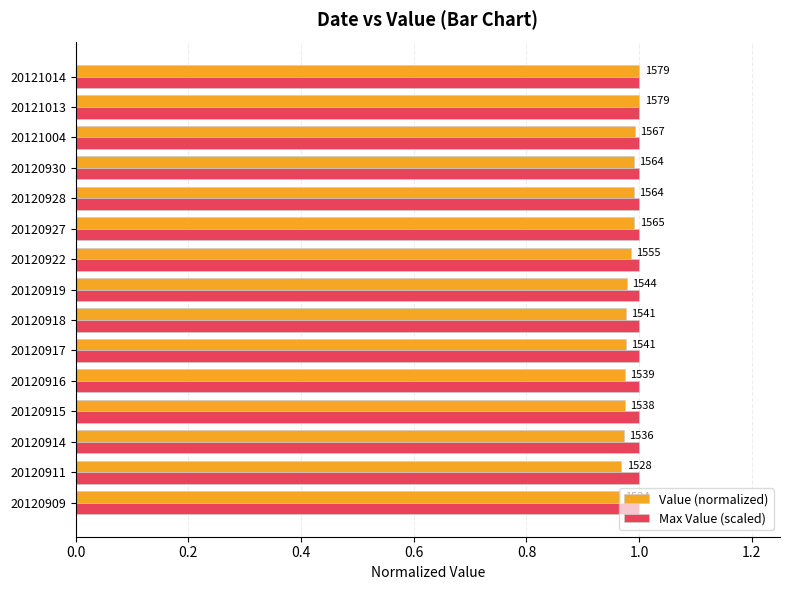

List the series in order of their peak value, lowest first.

Max Value (scaled), Value (normalized)